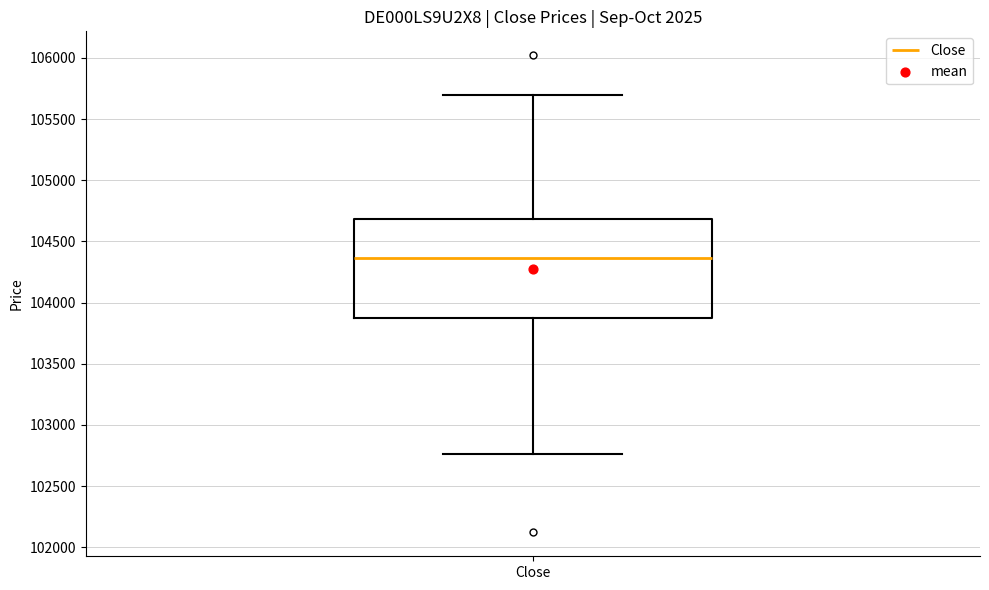

Read this box plot against the y-axis: the position of the median line, the range covered by the box, and the ends of both whiskers. The values are not printed on the chart, so give them approximately, as read against the axis.

median 104350, box 103900 to 104700, whiskers 102750 to 105700